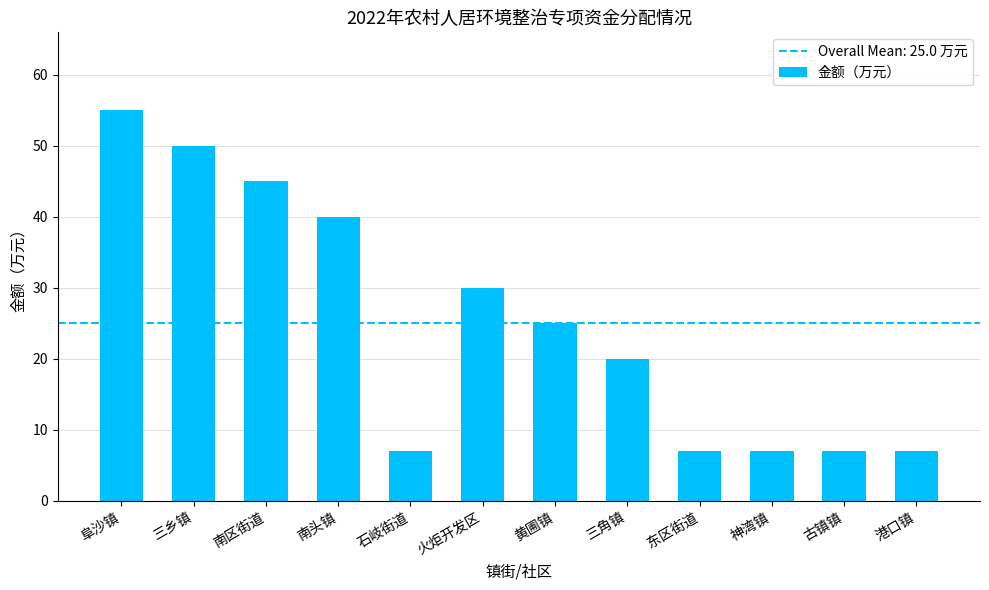

What is the label of the 9th bar from the right?

南头镇